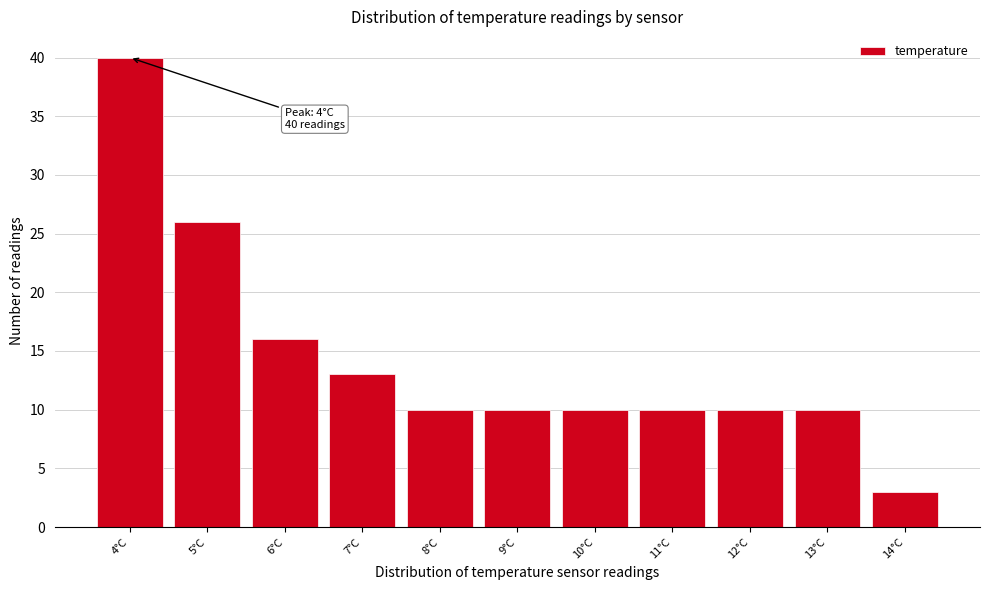

Reading left to right, list all the values displayed in this chart.

4°C=40	5°C=26	6°C=16	7°C=13	8°C=10	9°C=10	10°C=10	11°C=10	12°C=10	13°C=10	14°C=3